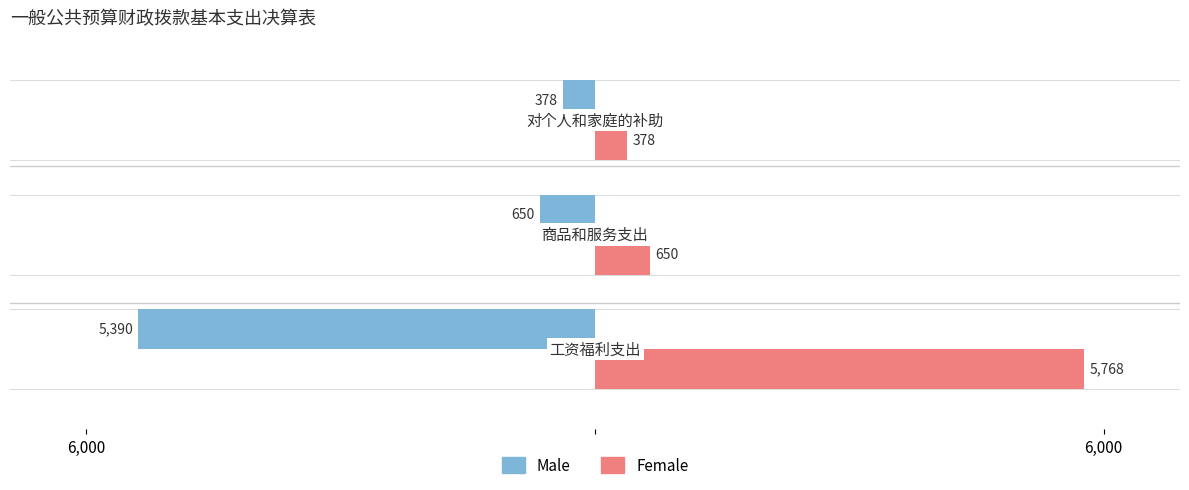

What are all the series names shown in the legend?

Male, Female